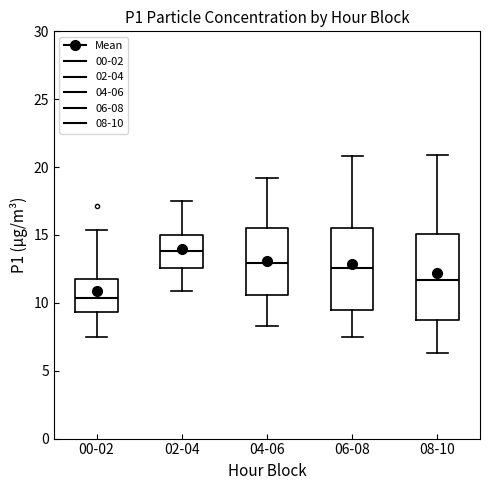

Reading left to right, read every box against the y-axis: the position of its median line, the range the box covers, and the ends of its whiskers. The values are not printed on the chart, so give them approximately, as read against the axis.

00-02: median 10.5, box 9.5 to 12.0, whiskers 7.5 to 15.5
02-04: median 14.0, box 12.5 to 15.0, whiskers 11.0 to 17.5
04-06: median 13.0, box 10.5 to 15.5, whiskers 8.5 to 19.0
06-08: median 12.5, box 9.5 to 15.5, whiskers 7.5 to 21.0
08-10: median 11.5, box 8.5 to 15.0, whiskers 6.5 to 21.0